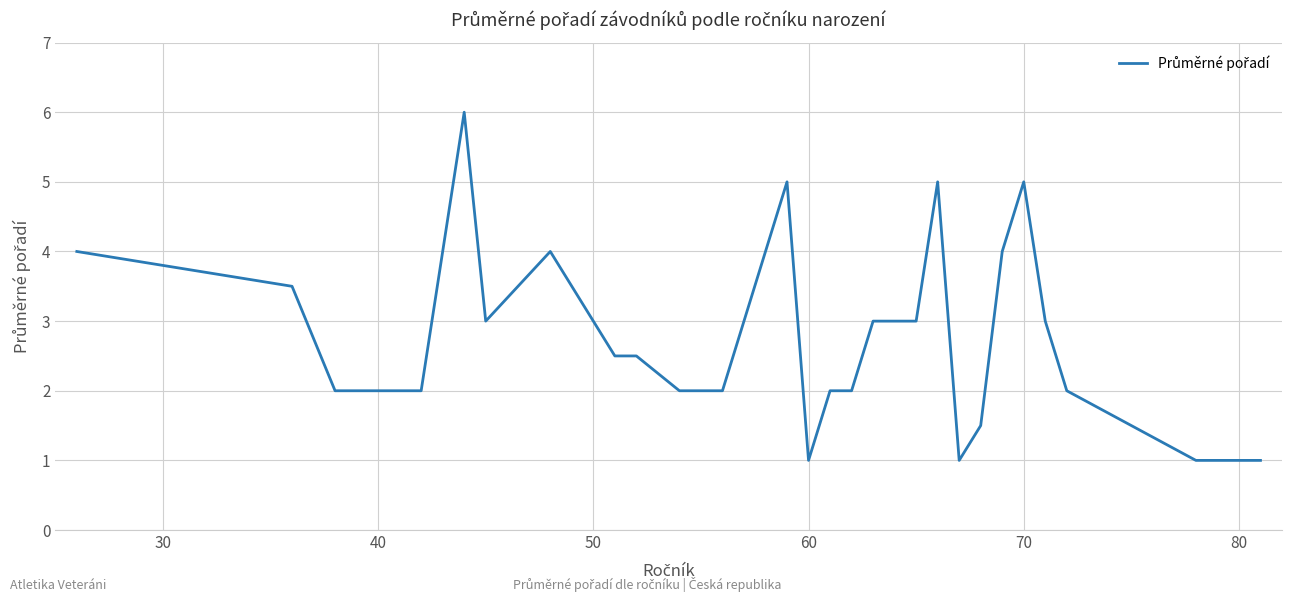

What is the minimum value shown in the chart?

1.0